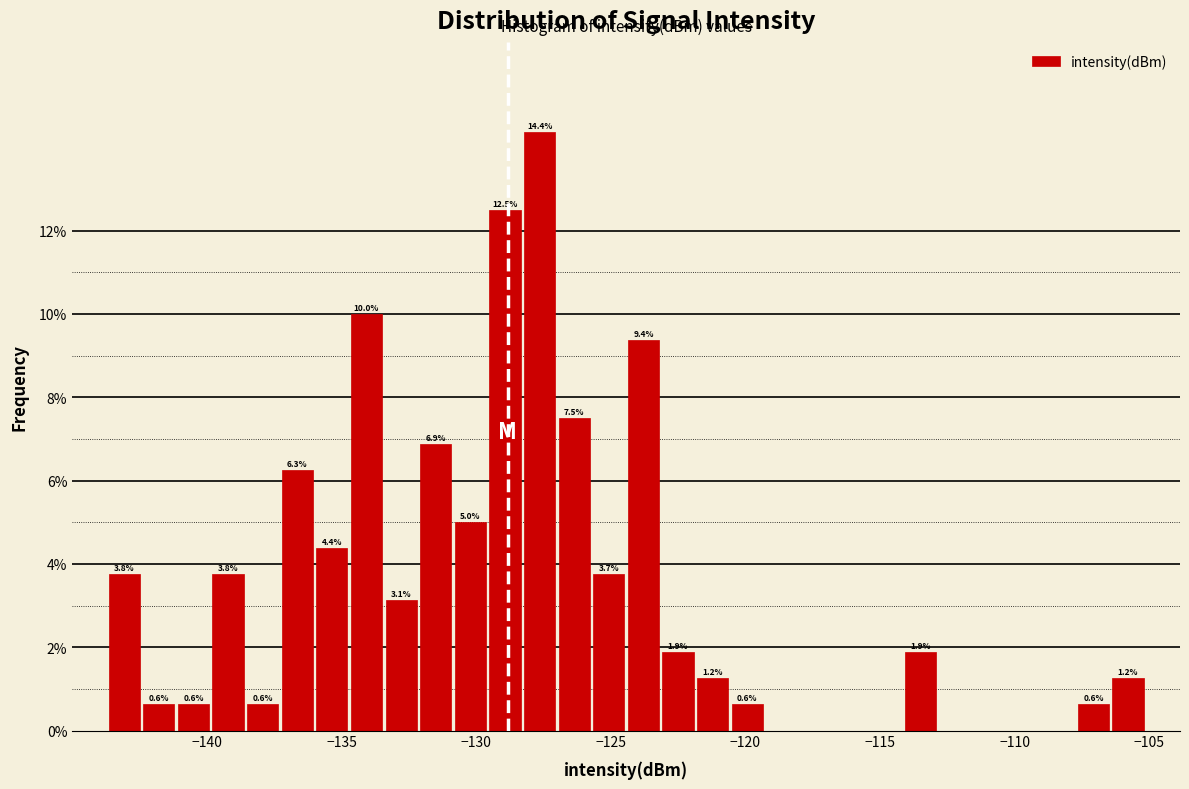

Around what value on the x-axis is the tallest bar? Give the approximate position of its centre, as read against the axis.

-127.5